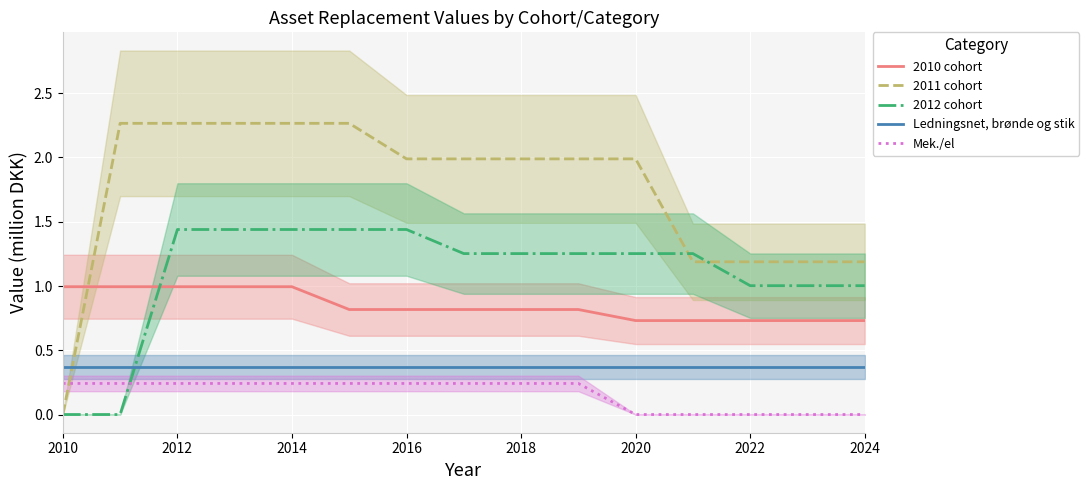

True or false: Mek./el and Ledningsnet, brønde og stik intersect in this chart.

False